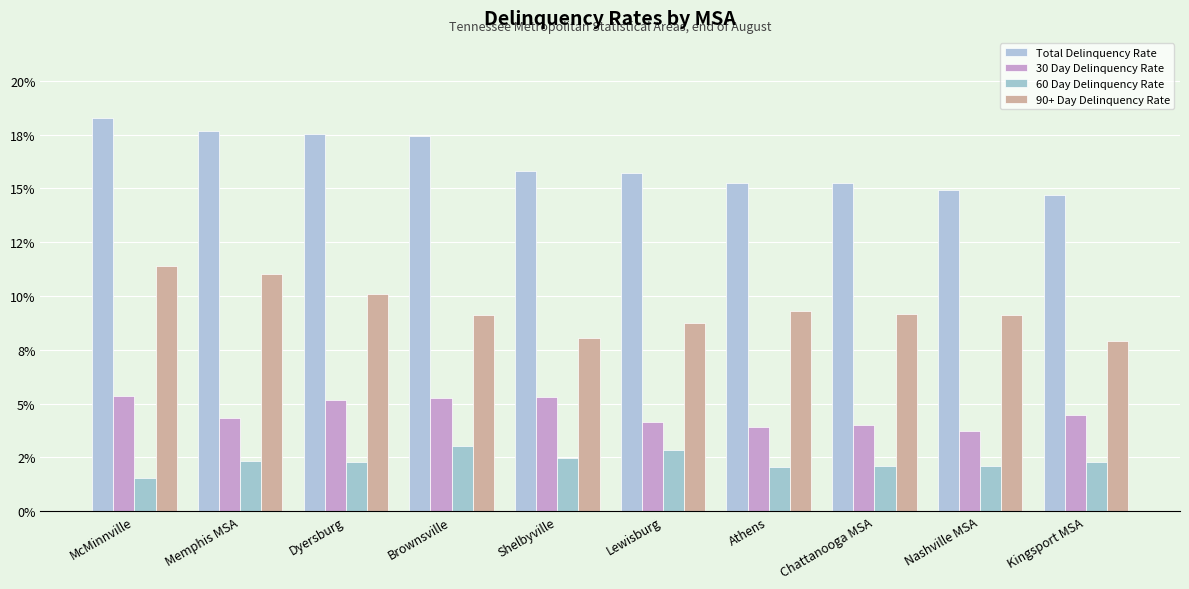

At McMinnville, list the series in order from smallest to largest.

60 Day Delinquency Rate, 30 Day Delinquency Rate, 90+ Day Delinquency Rate, Total Delinquency Rate